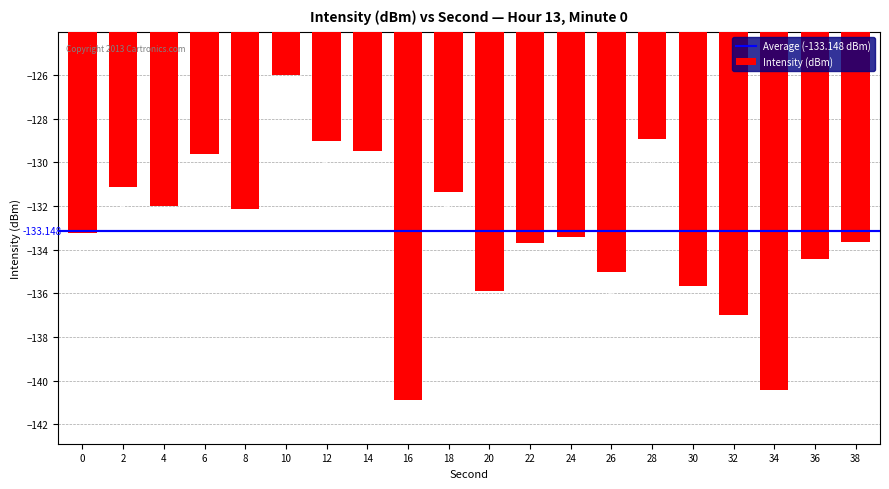

Reading right to left, what are all the values shown in this chart?

38=-133.6	36=-134.4	34=-140.4	32=-137.0	30=-135.7	28=-128.9	26=-135.0	24=-133.4	22=-133.7	20=-135.9	18=-131.3	16=-140.9	14=-129.5	12=-129.0	10=-126.0	8=-132.2	6=-129.6	4=-132.0	2=-131.1	0=-133.2